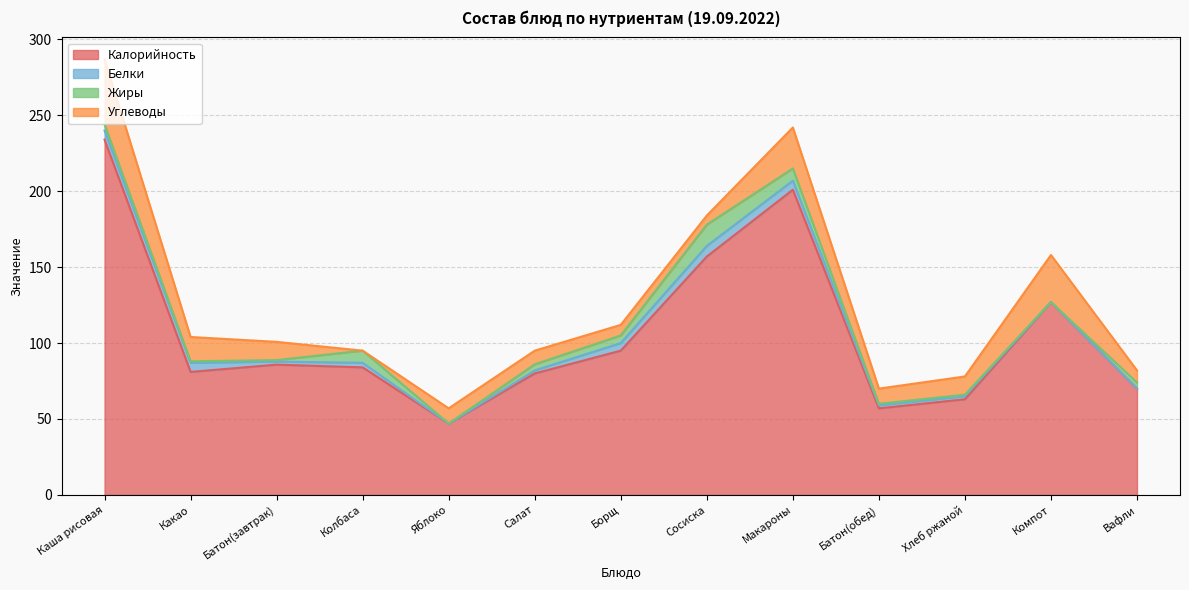

Does the chart have visible grid lines?

Yes